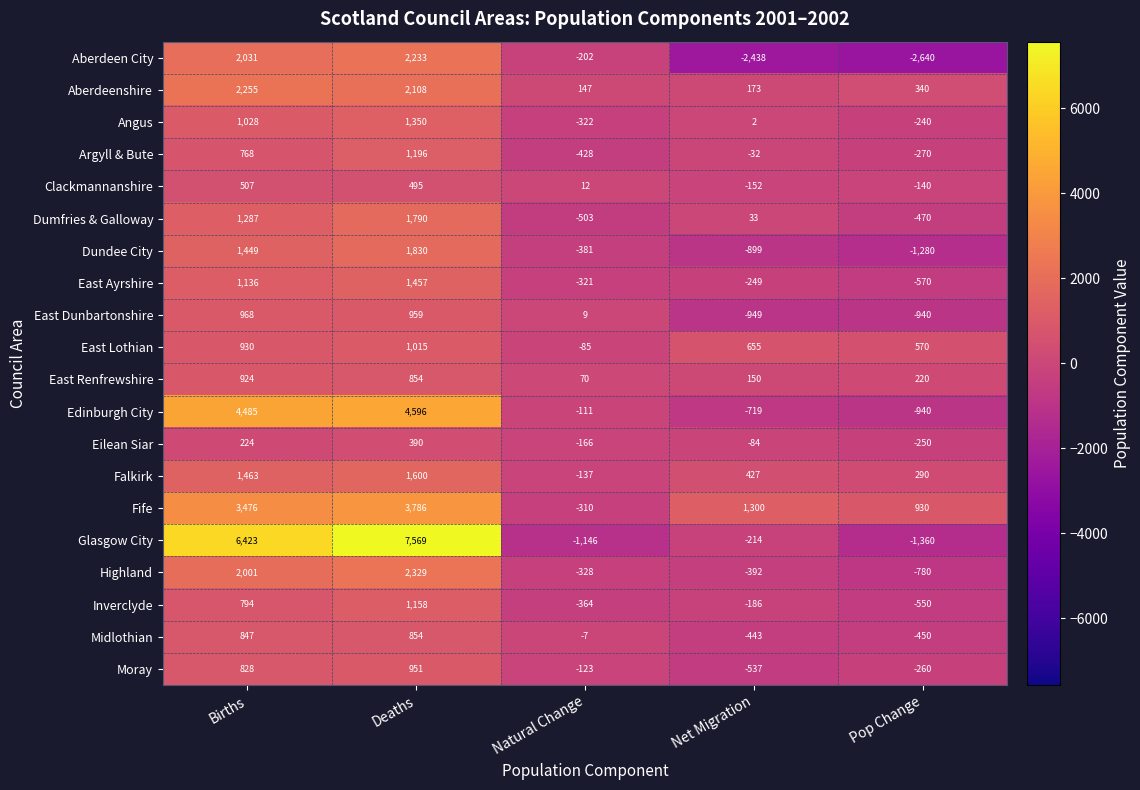

The East Ayrshire series shows -570 at Pop Change. True or false?

True